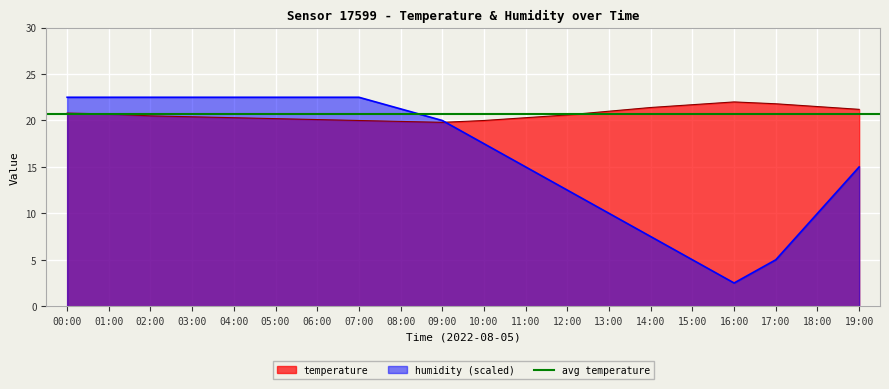

What is the total value across all series at 08:00?

41.1